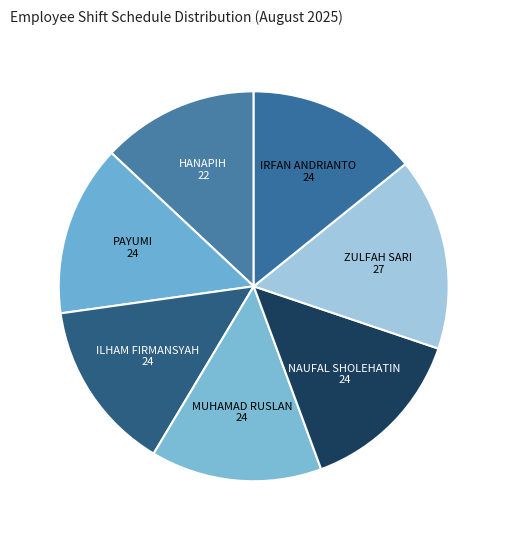

Count the number of slices in the pie.

7